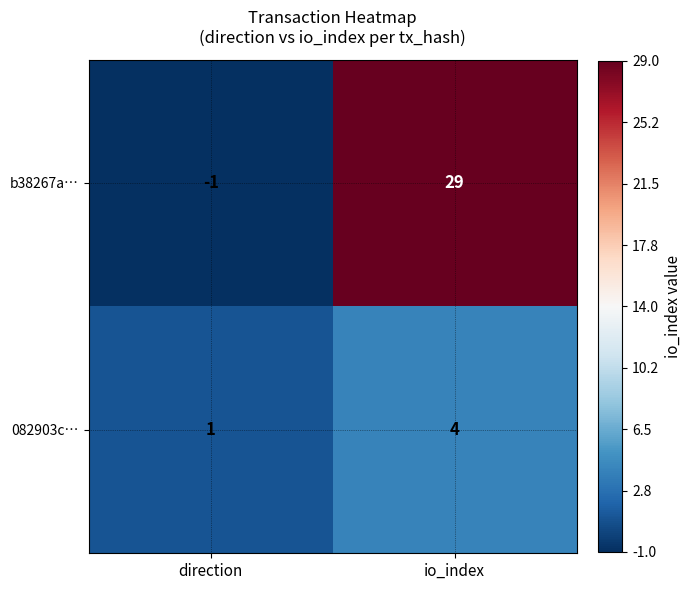

What is the sum of all b38267a… values?

28